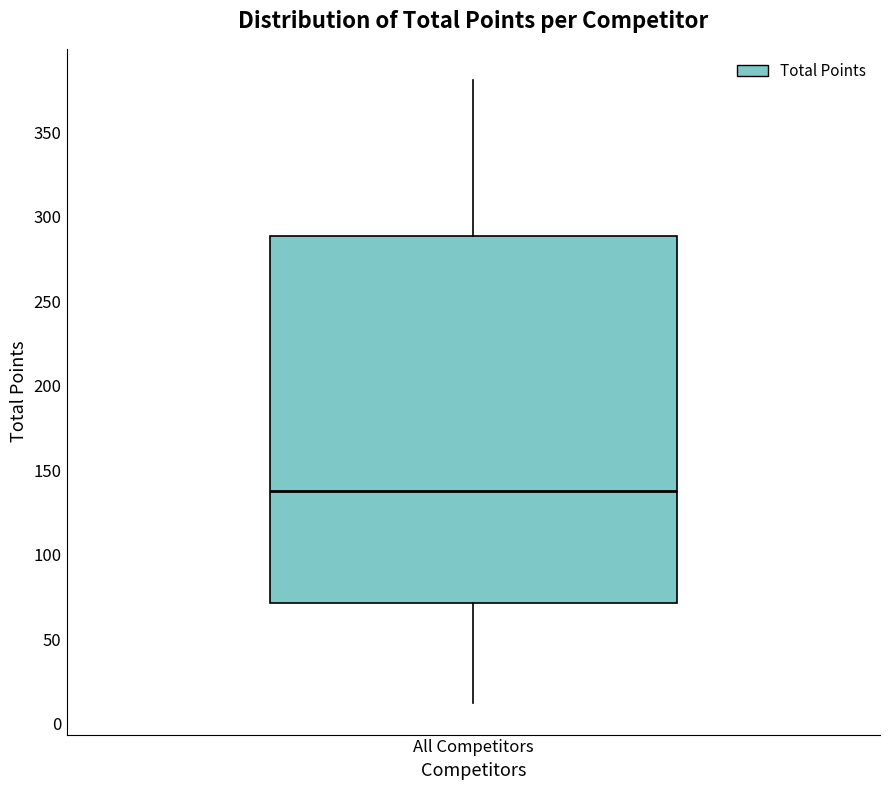

Transcribe this box plot: give where the median line is, the range the box spans, and where the two whiskers end, as read against the y-axis. The values are not printed on the chart, so give them approximately, as read against the axis.

median 140, box 70 to 290, whiskers 10 to 380